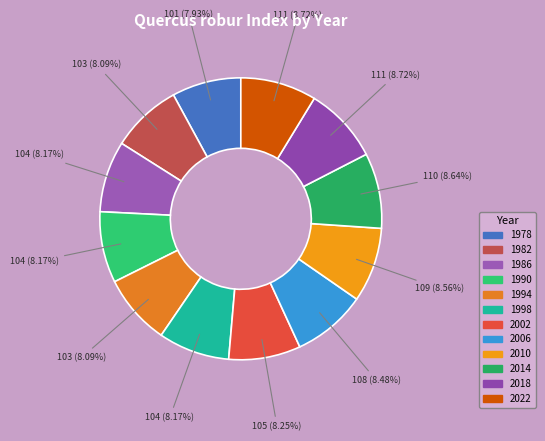

Is it true that 2006 is 8% of the pie?

True